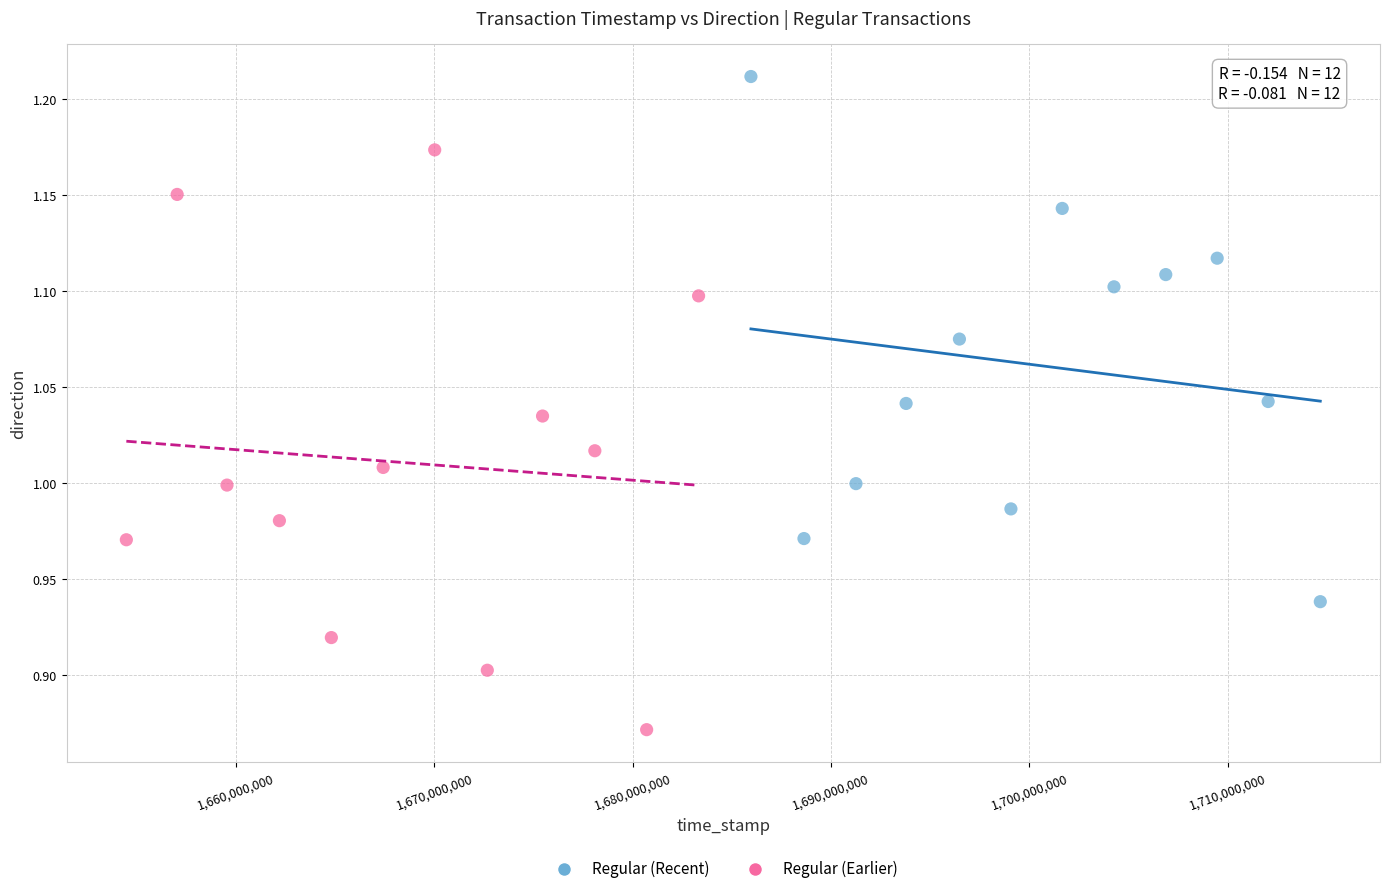

What are all the series names shown in the legend?

Regular (Recent), Regular (Earlier)